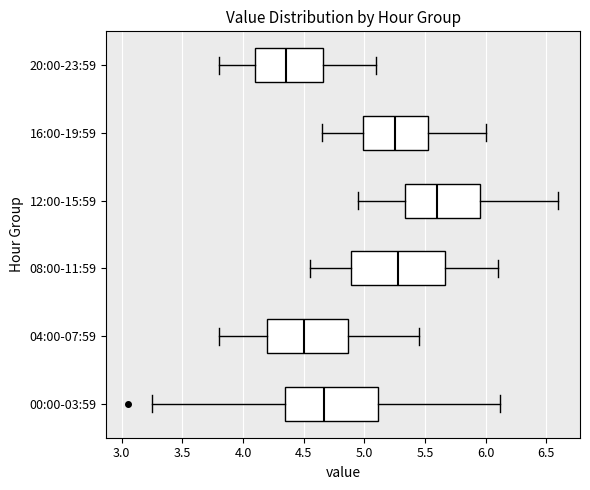

Reading bottom to top, read every box against the x-axis: the position of its median line, the range the box covers, and the ends of its whiskers. The values are not printed on the chart, so give them approximately, as read against the axis.

00:00-03:59: median 4.65, box 4.35 to 5.10, whiskers 3.25 to 6.10
04:00-07:59: median 4.50, box 4.20 to 4.85, whiskers 3.80 to 5.45
08:00-11:59: median 5.30, box 4.90 to 5.65, whiskers 4.55 to 6.10
12:00-15:59: median 5.60, box 5.35 to 5.95, whiskers 4.95 to 6.60
16:00-19:59: median 5.25, box 5.00 to 5.55, whiskers 4.65 to 6.00
20:00-23:59: median 4.35, box 4.10 to 4.65, whiskers 3.80 to 5.10